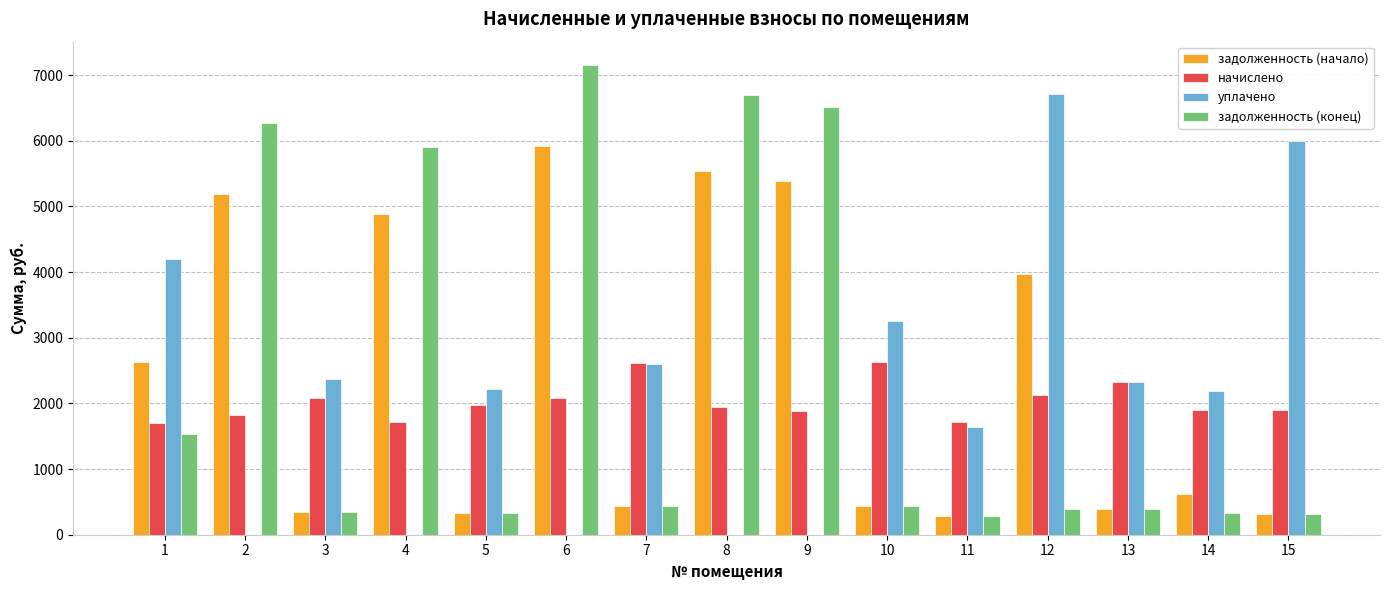

Which series has the largest range (max minus min)?

задолженность (конец)